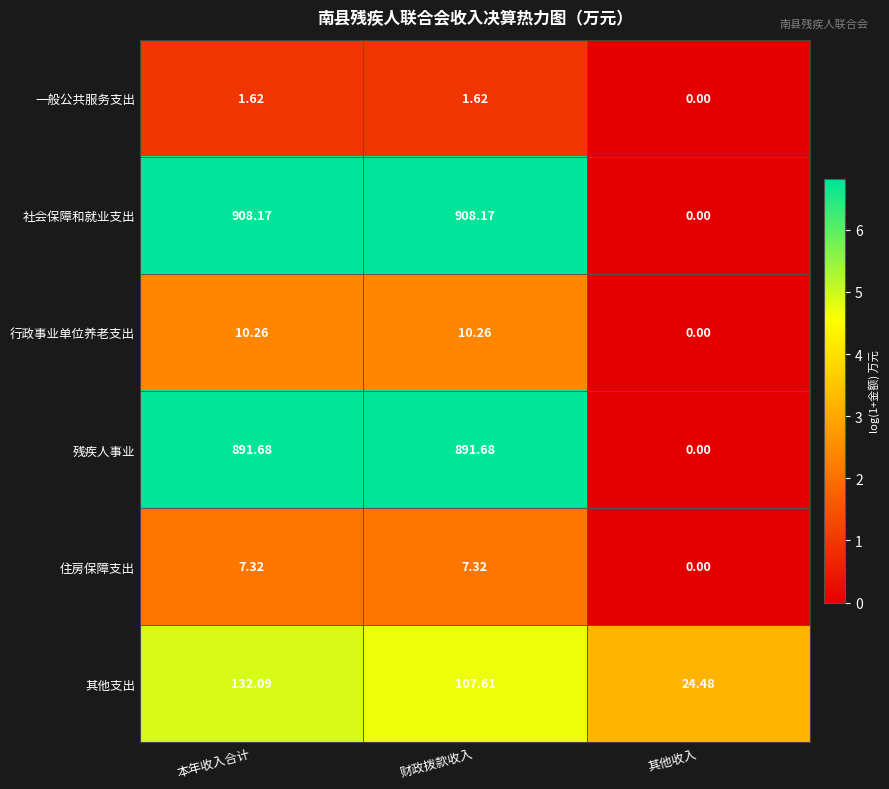

At which label does 残疾人事业 first exceed 891?

本年收入合计